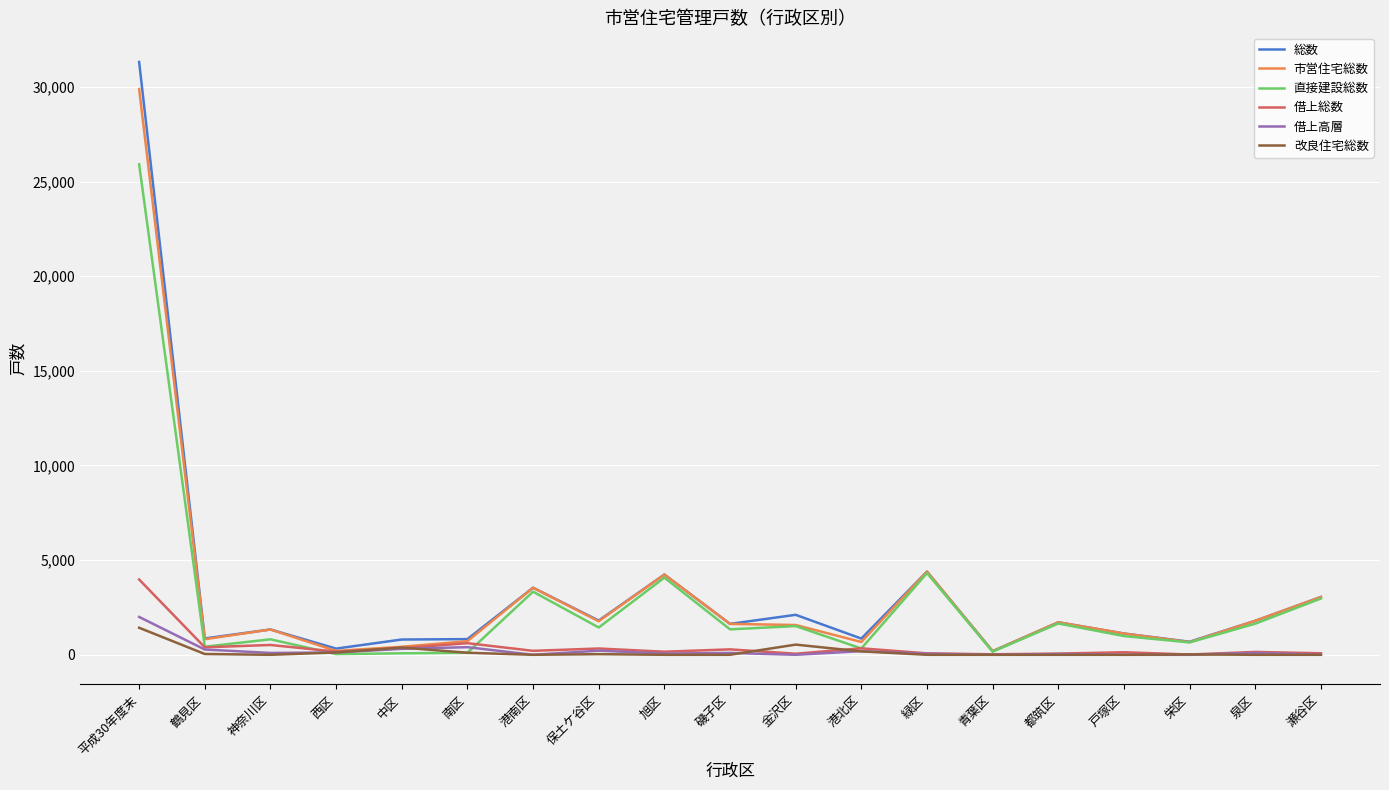

At which label is 直接建設総数 closest to 12974?

緑区